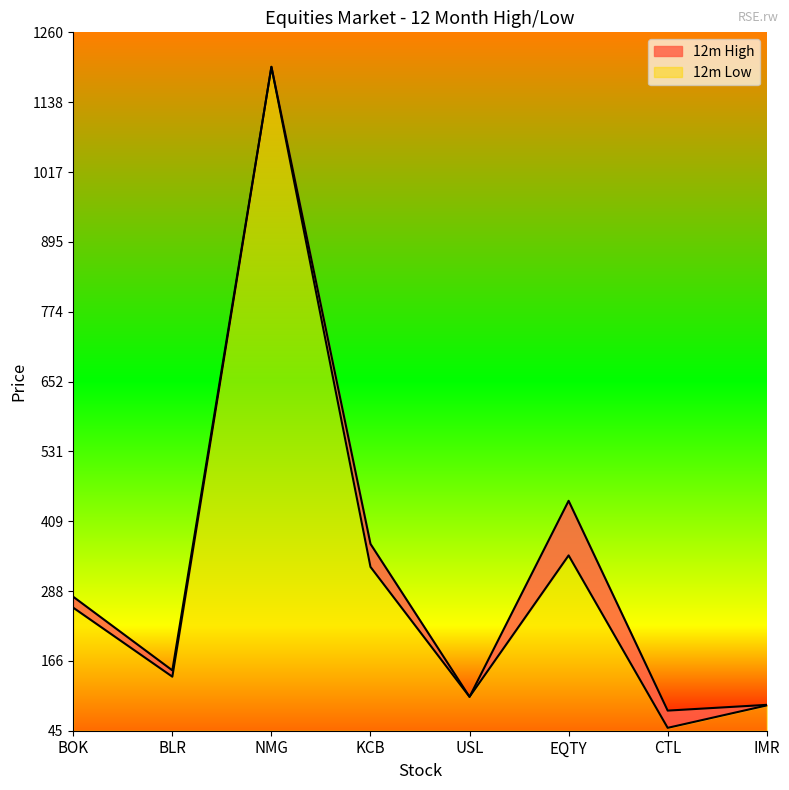

Reading left to right, list all the values displayed in this chart.

12m High: 278	150	1200	370	104	445	80	90
12m Low: 259	139	1200	330	104	350	50	89